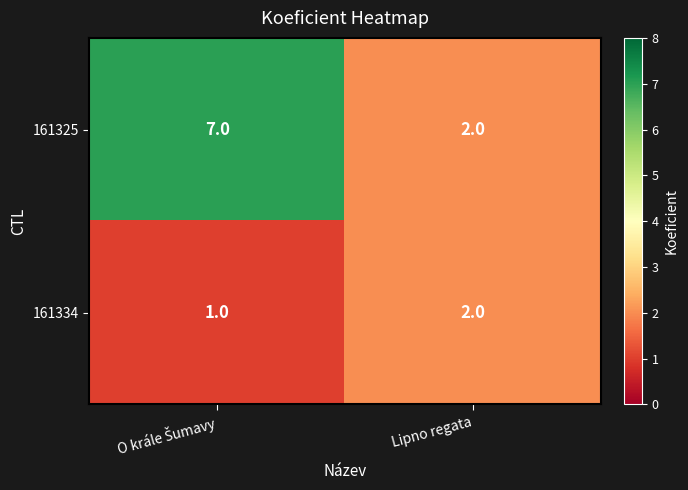

Reading left to right, extract all data points from this chart.

161325: 7	2
161334: 1	2